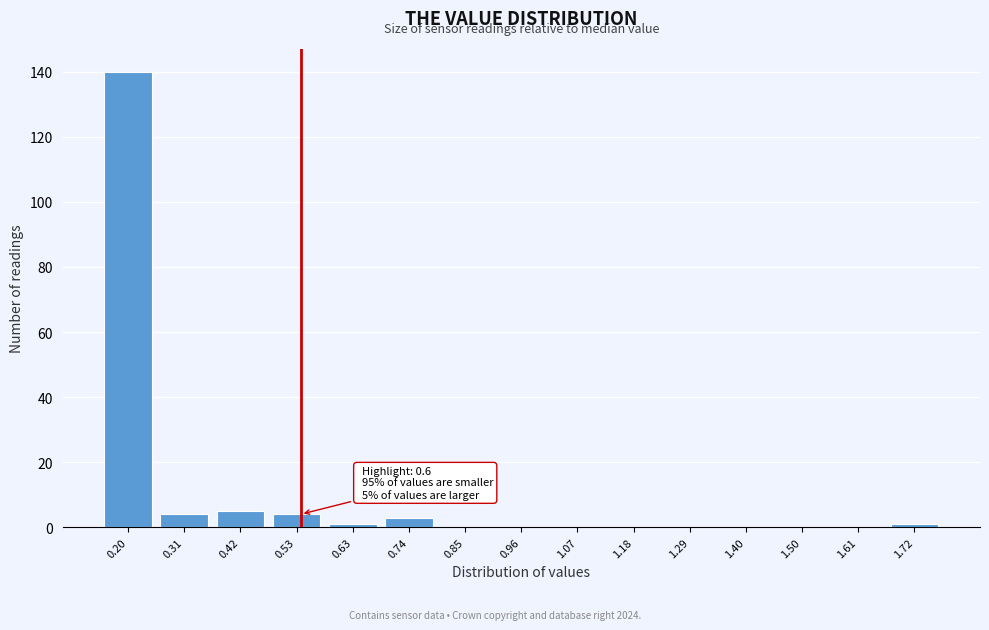

Reading left to right, list all the values displayed in this chart.

0.20=140	0.31=4	0.42=5	0.53=4	0.63=1	0.74=3	0.85=0	0.96=0	1.07=0	1.18=0	1.29=0	1.40=0	1.50=0	1.61=0	1.72=1